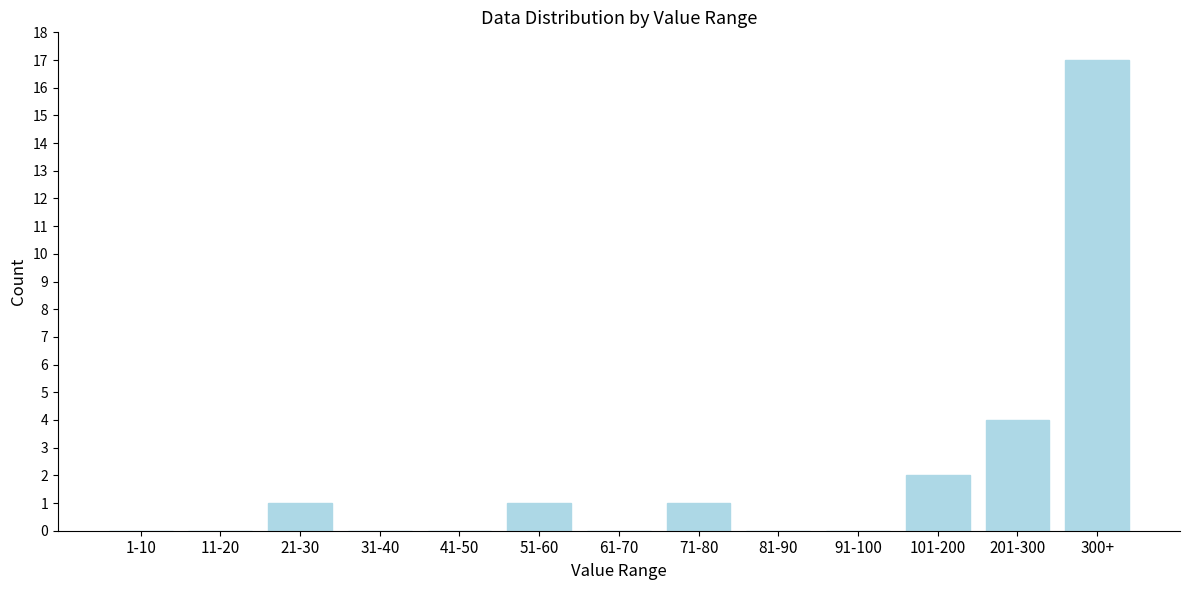

Reading left to right, what are all the values shown in this chart?

1-10=0	11-20=0	21-30=1	31-40=0	41-50=0	51-60=1	61-70=0	71-80=1	81-90=0	91-100=0	101-200=2	201-300=4	300+=17